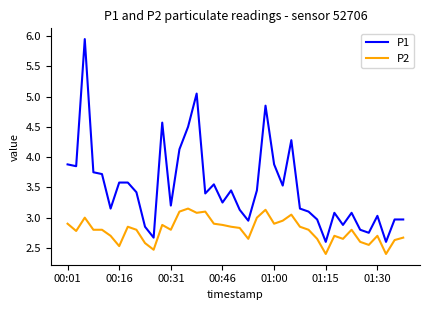

List the series in order of their peak value, lowest first.

P2, P1